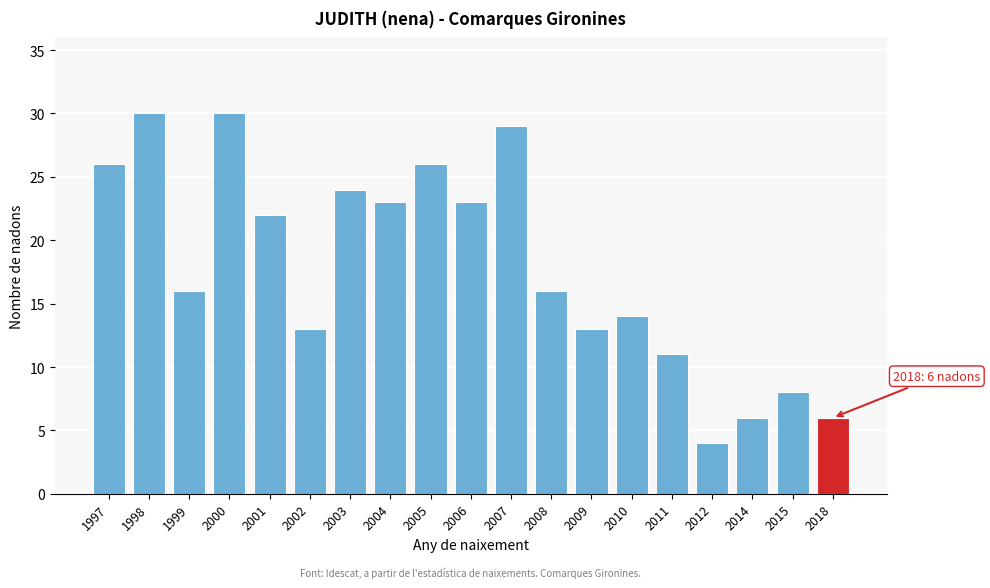

Reading left to right, what are all the values shown in this chart?

26	30	16	30	22	13	24	23	26	23	29	16	13	14	11	4	6	8	6